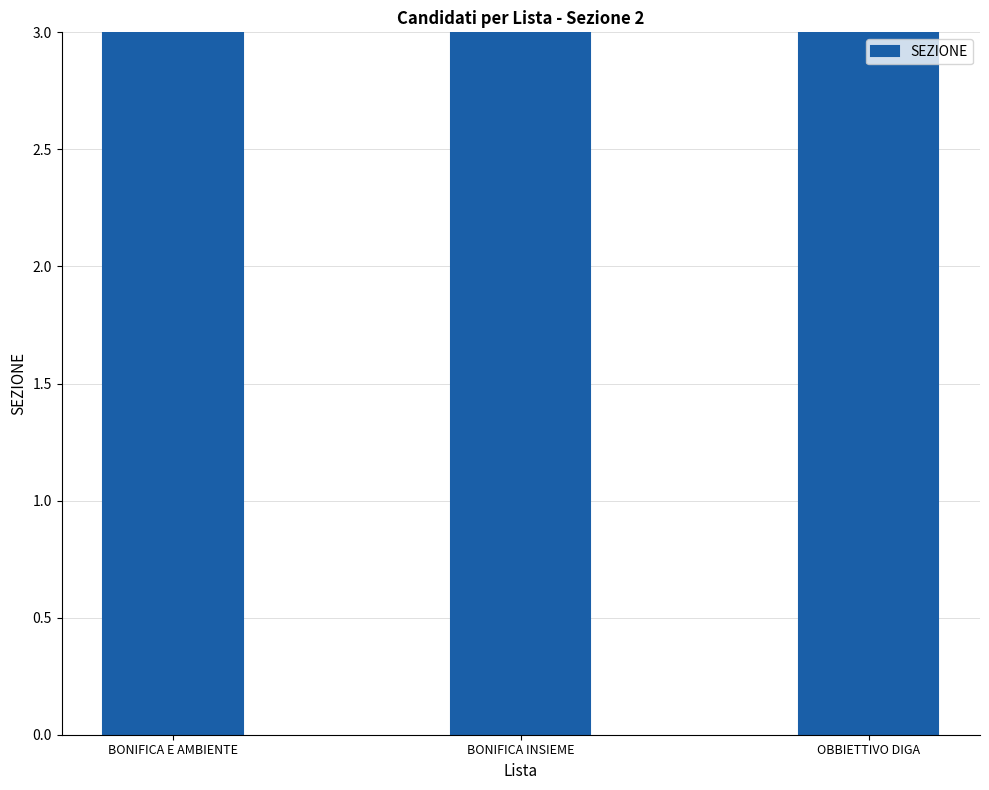

Reading left to right, extract all data points from this chart.

BONIFICA E AMBIENTE=16	BONIFICA INSIEME=8	OBBIETTIVO DIGA=14